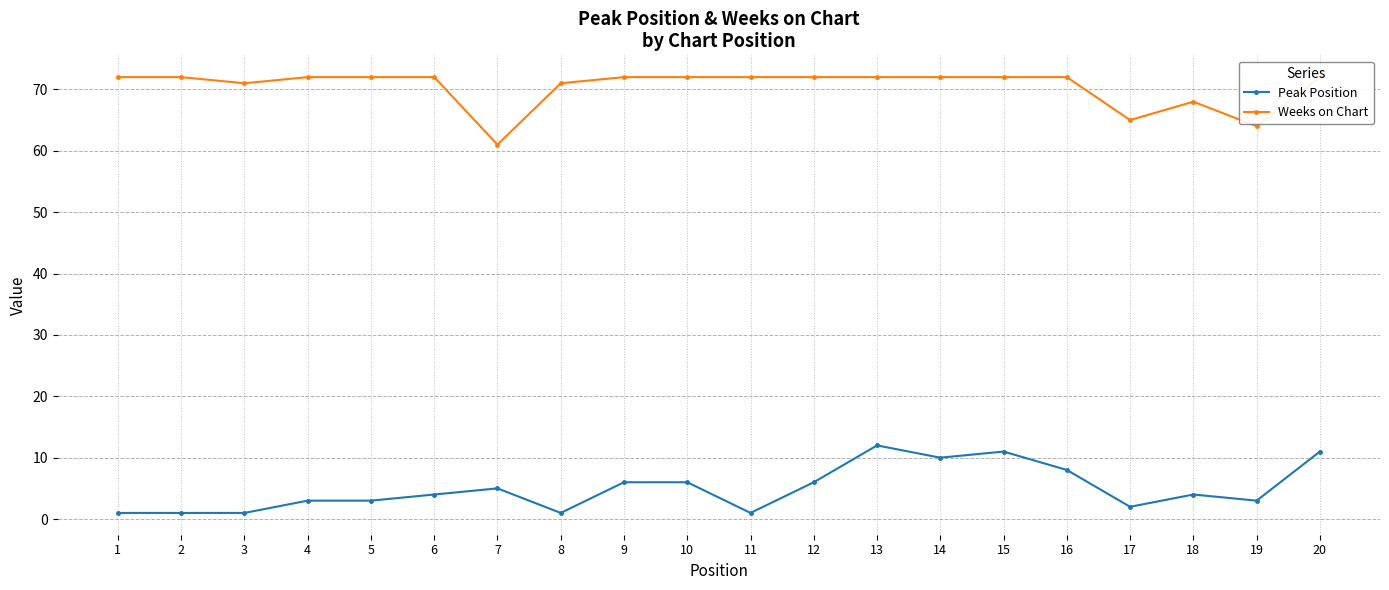

List the series in order of their overall mean, highest first.

Weeks on Chart, Peak Position